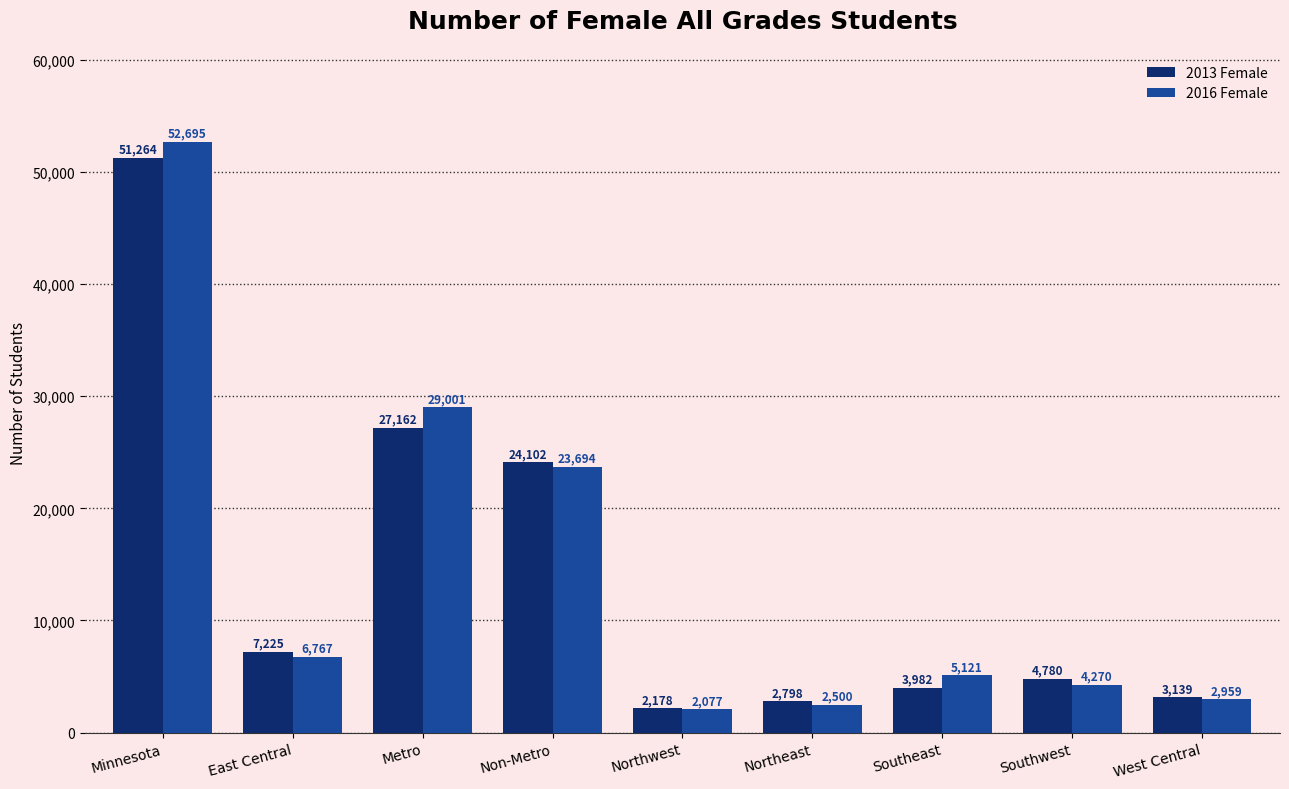

Rank the series at Northwest from lowest to highest value.

2016 Female, 2013 Female